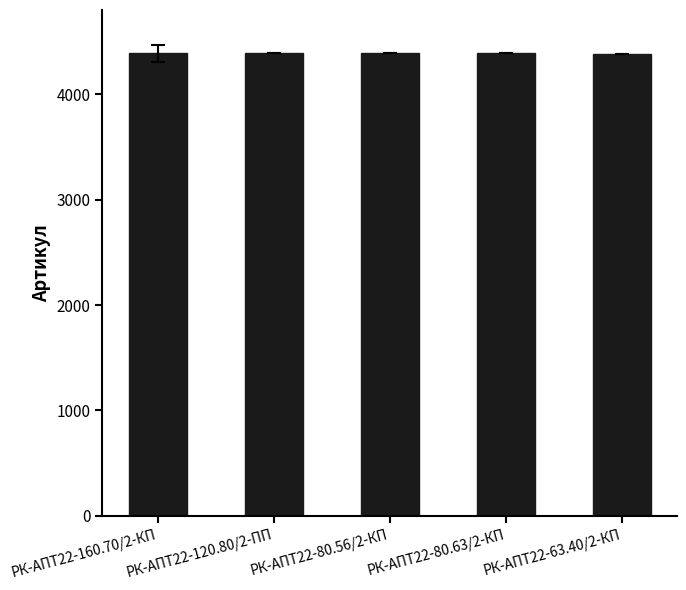

What is the difference between the maximum and minimum values?

4